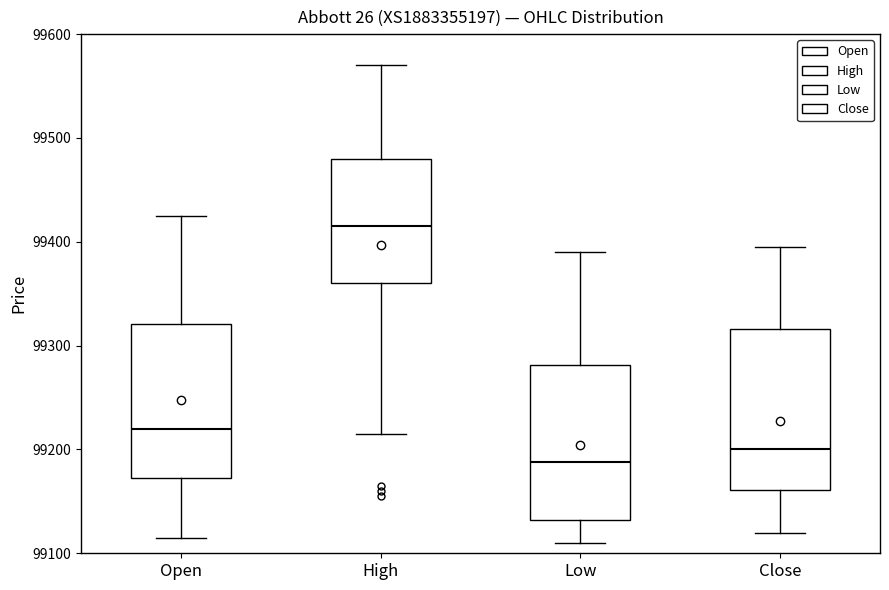

Reading left to right, transcribe this box plot: for each box, give where its median line is, the range the box spans, and where its two whiskers end, as read against the y-axis. The values are not printed on the chart, so give them approximately, as read against the axis.

Open: median 99220, box 99170 to 99320, whiskers 99120 to 99430
High: median 99420, box 99360 to 99480, whiskers 99220 to 99570
Low: median 99190, box 99130 to 99280, whiskers 99110 to 99390
Close: median 99200, box 99160 to 99320, whiskers 99120 to 99400